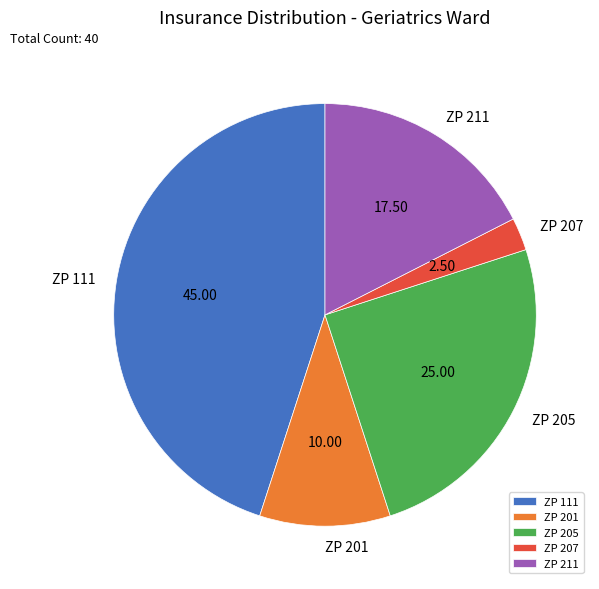

Which has a higher value, ZP 111 or ZP 207?

ZP 111